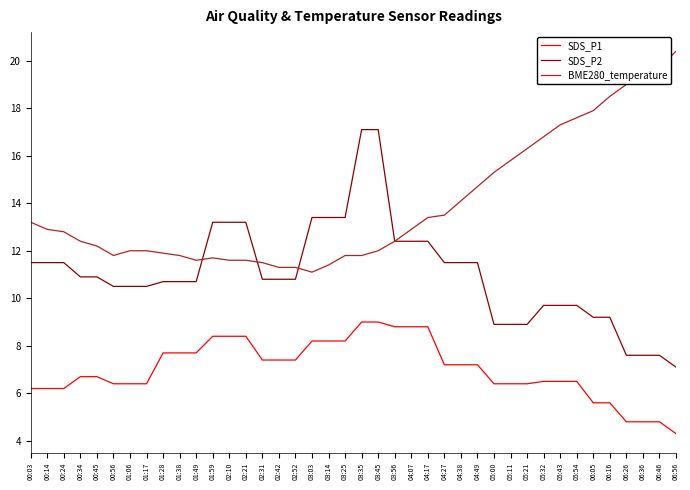

At which label does SDS_P1 first exceed 7?

01:28